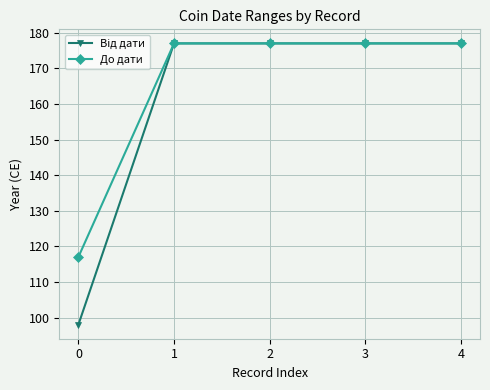

True or false: До дати has a value of 83 at 2.

False